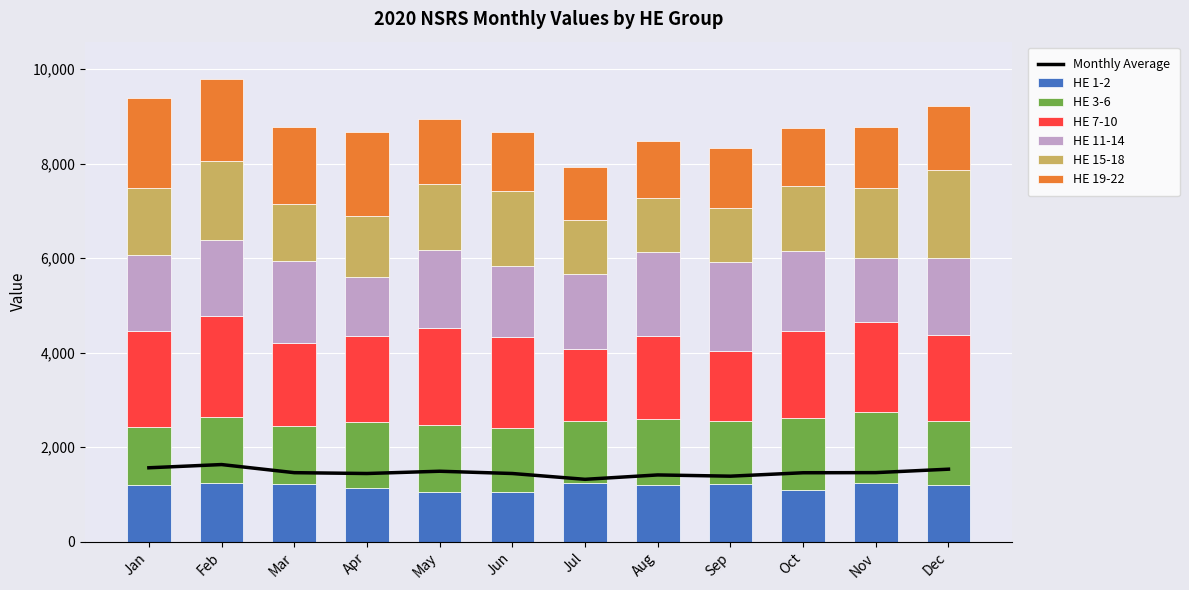

What is the value of the HE 1-2 bar at the 6th from the left?

1057